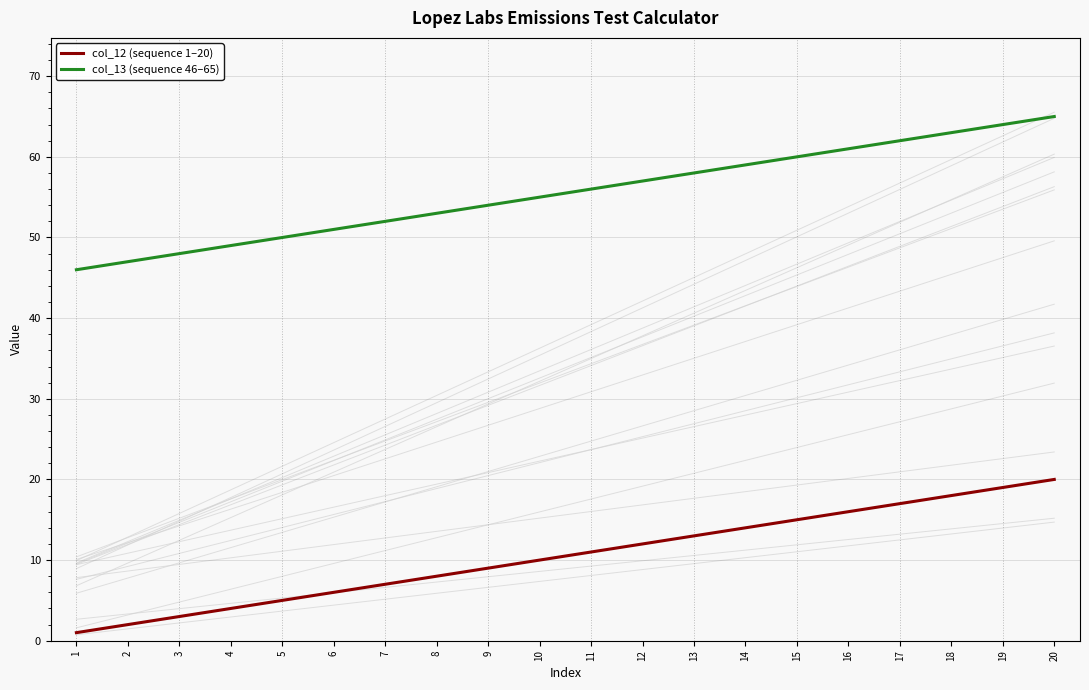

True or false: col_12 (sequence 1–20) and col_13 (sequence 46–65) intersect in this chart.

False